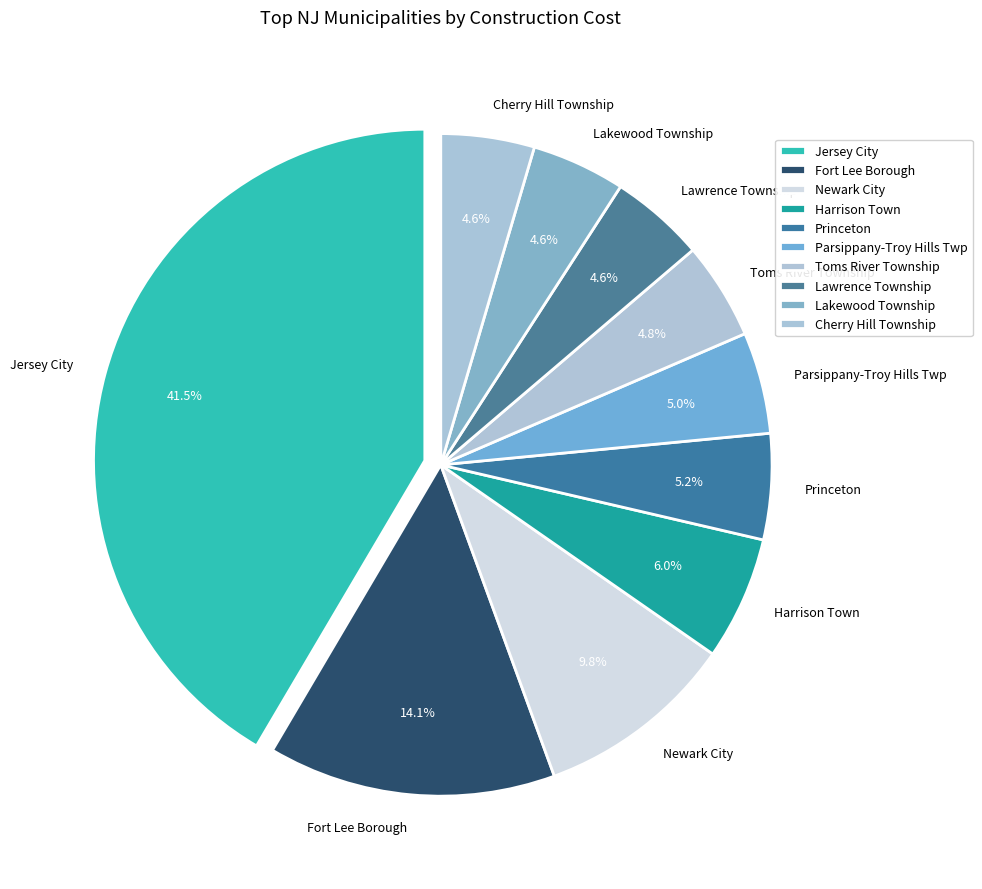

To the nearest percent, what portion does Lakewood Township represent?

5%